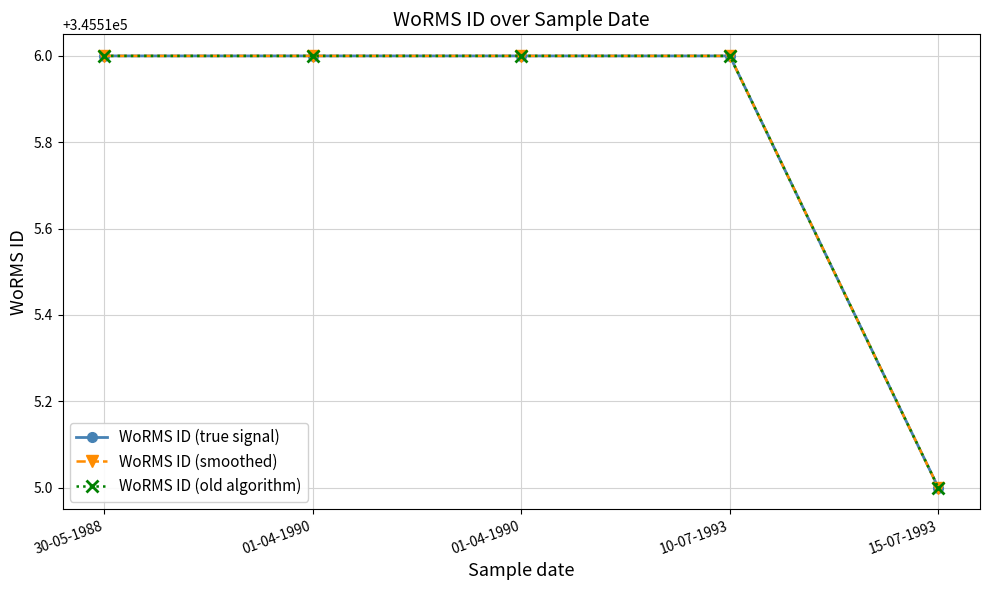

At how many categories does at least one series exceed 345515?

4